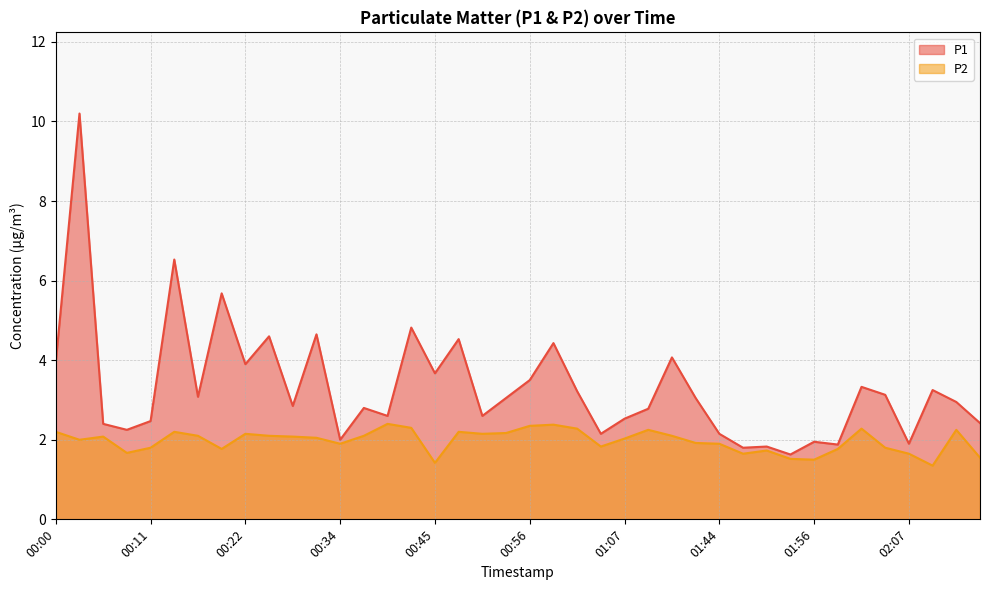

How many data points in P1 are above 3?

20